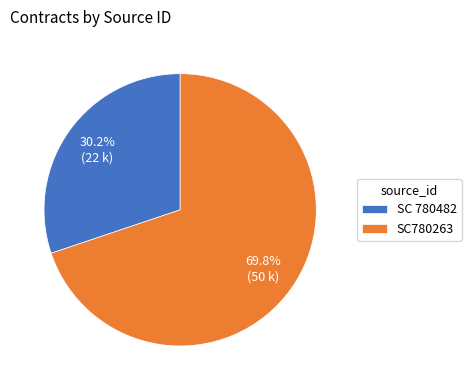

Which category has the biggest portion of the pie?

SC780263